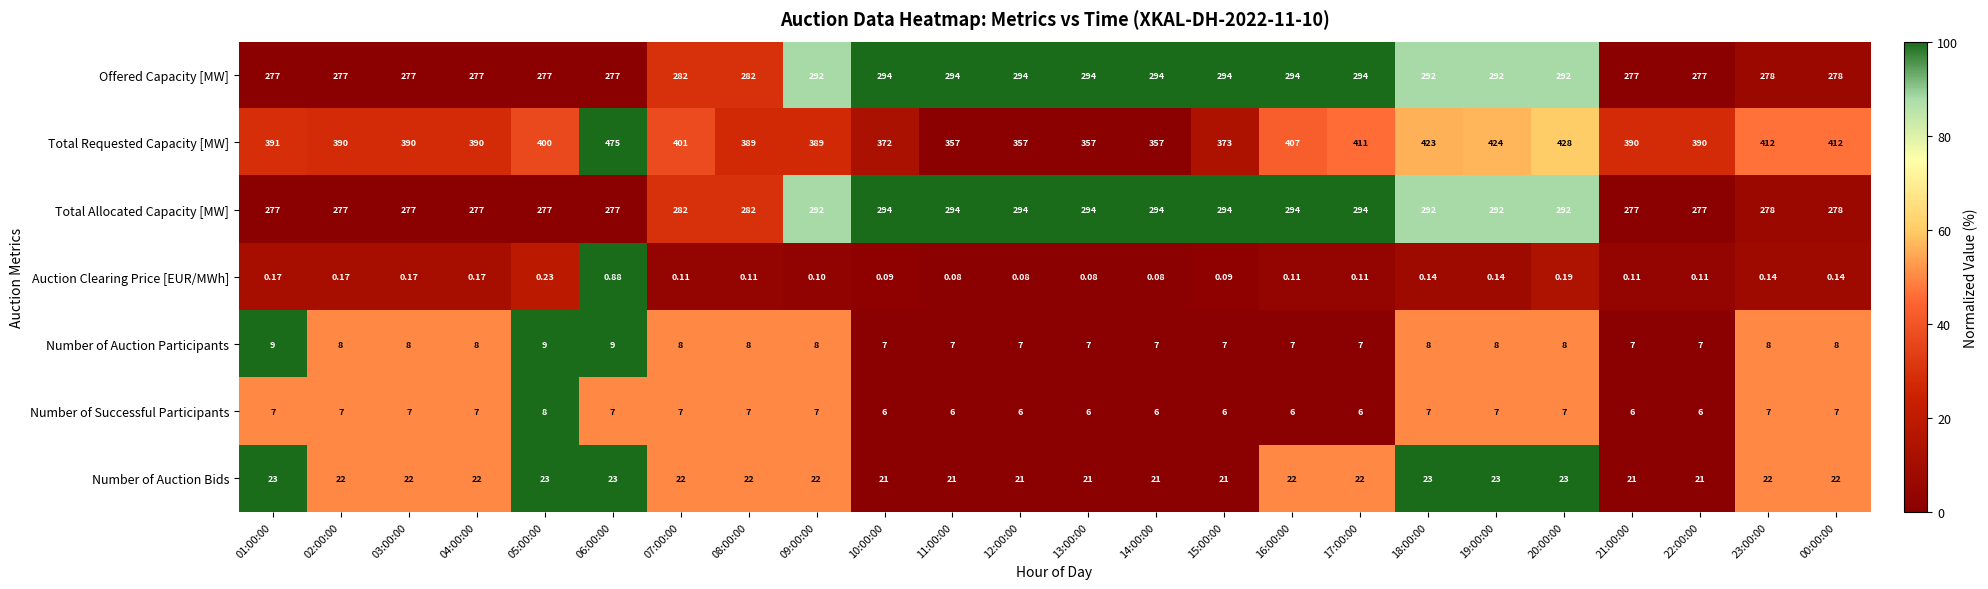

Which series has the largest range (max minus min)?

Total Requested Capacity [MW]